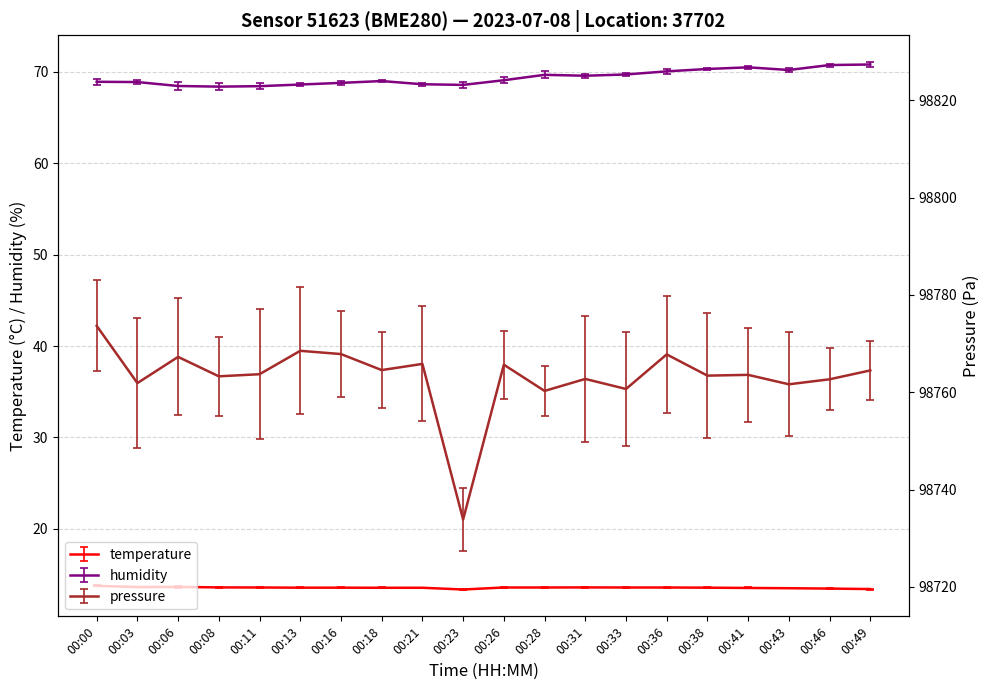

True or false: pressure_norm and humidity cross at least once.

False